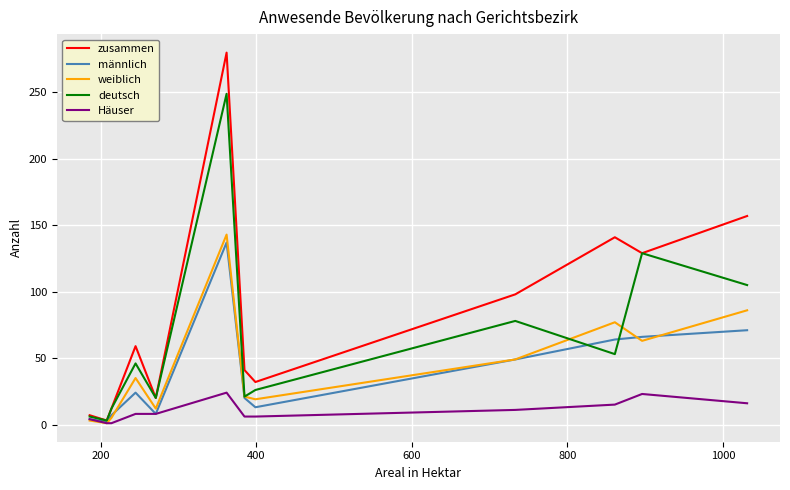

Which series has the widest spread of values?

zusammen